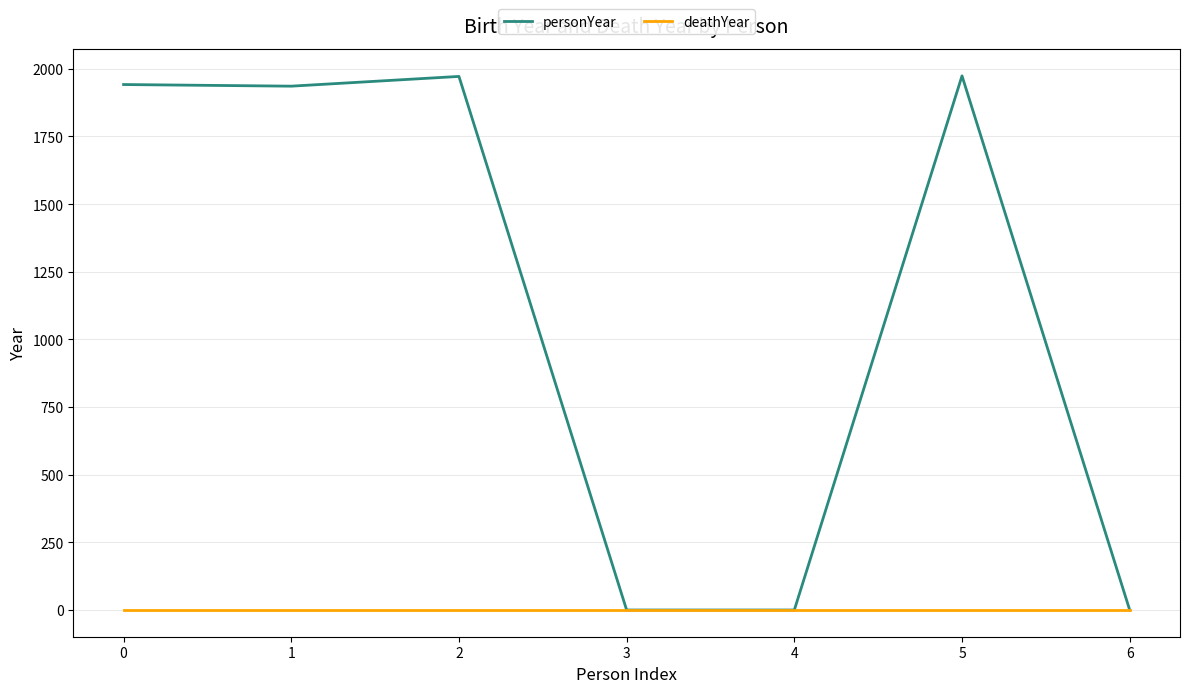

Rank the series at 2 from lowest to highest value.

deathYear, personYear